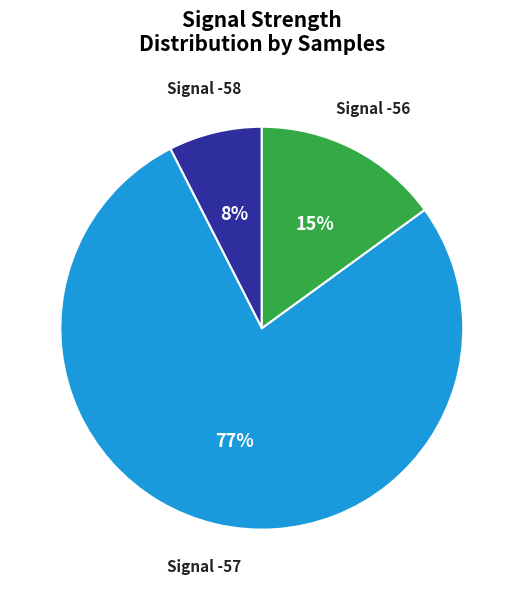

What is the ratio of the value at Signal -58 to the value at Signal -56?

0.5